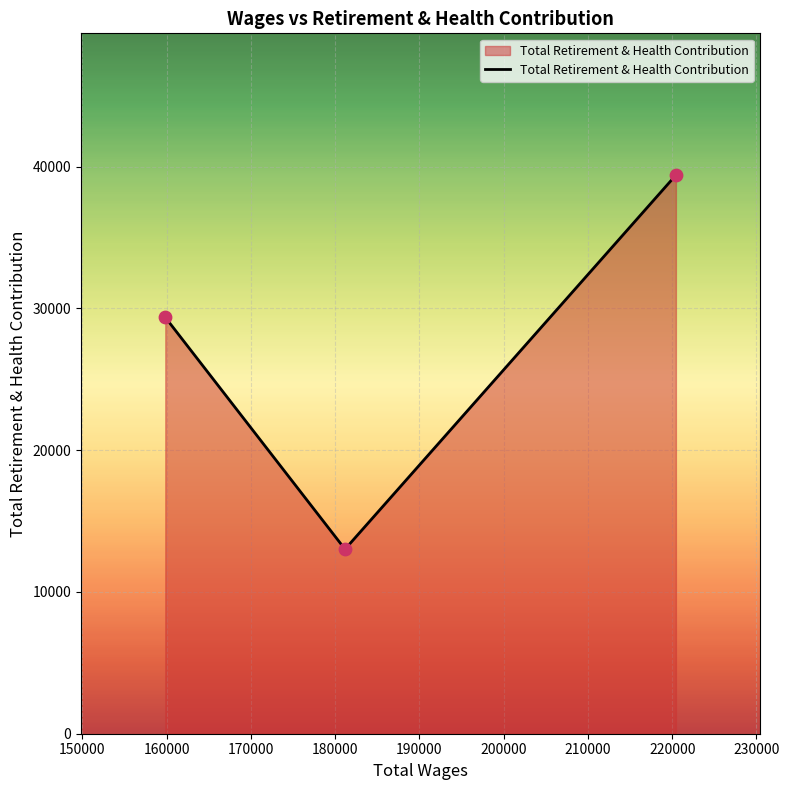

What is the sum of all values?

81788